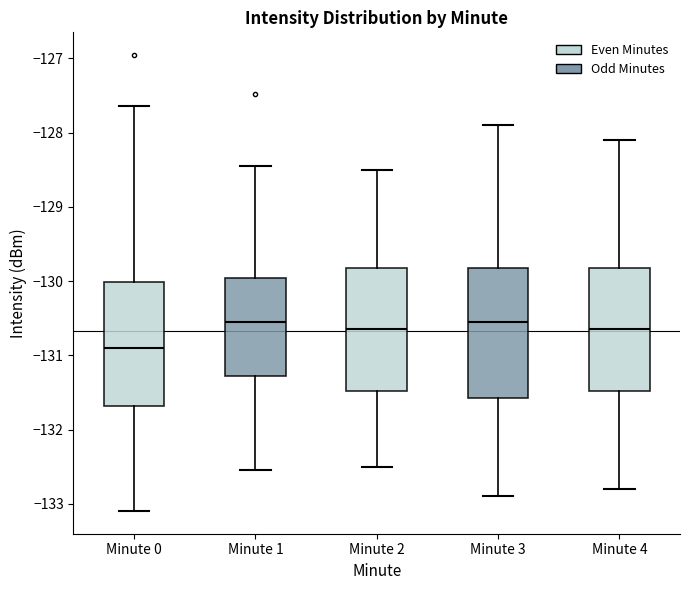

Reading left to right, transcribe this box plot: for each box, give where its median line is, the range the box spans, and where its two whiskers end, as read against the y-axis. The values are not printed on the chart, so give them approximately, as read against the axis.

Minute 0: median -130.9, box -131.7 to -130.0, whiskers -133.1 to -127.6
Minute 1: median -130.5, box -131.3 to -130.0, whiskers -132.5 to -128.5
Minute 2: median -130.6, box -131.5 to -129.8, whiskers -132.5 to -128.5
Minute 3: median -130.5, box -131.6 to -129.8, whiskers -132.9 to -127.9
Minute 4: median -130.6, box -131.5 to -129.8, whiskers -132.8 to -128.1